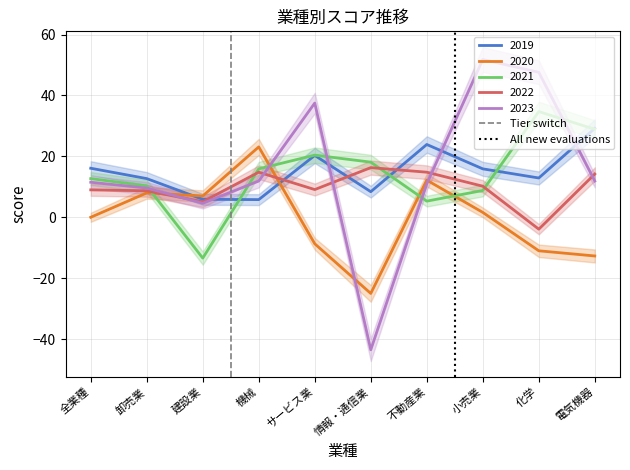

Is the value of 2019 at 情報・通信業 greater than the value of 2020 at 電気機器?

Yes